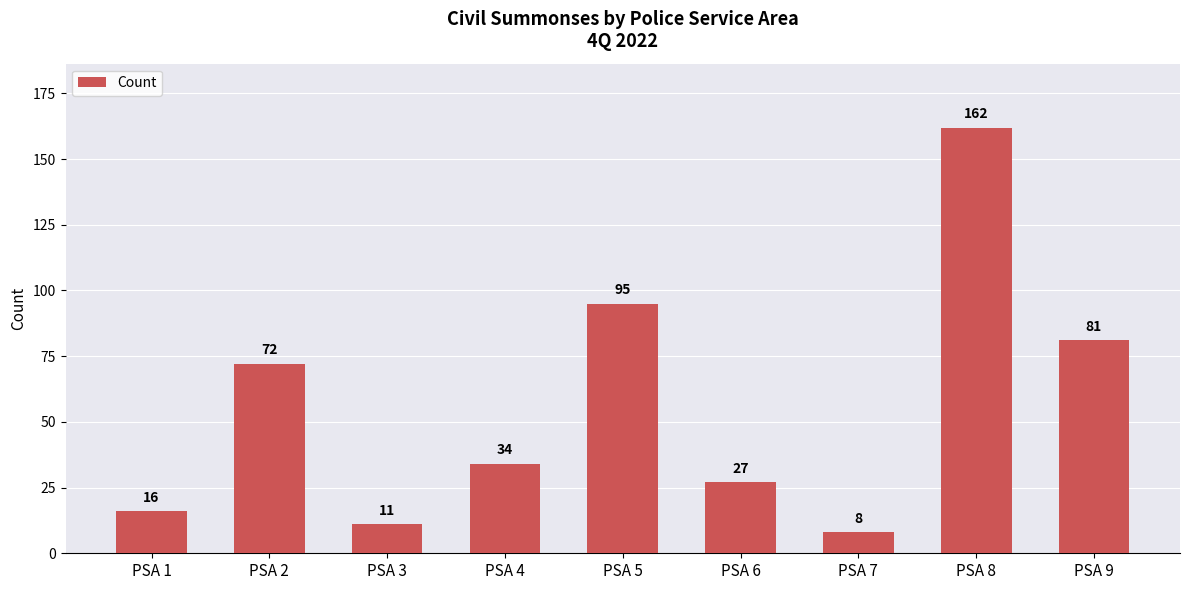

Reading right to left, list all the values displayed in this chart.

81	162	8	27	95	34	11	72	16